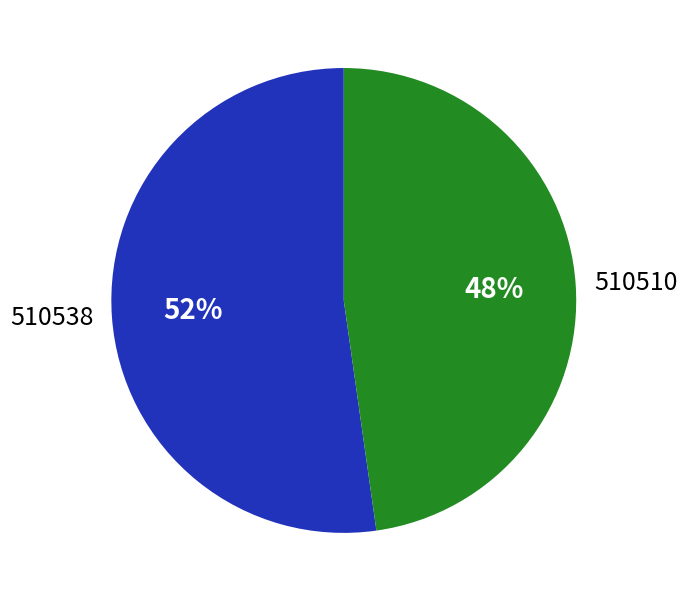

To the nearest percent, what portion does 510538 represent?

52%